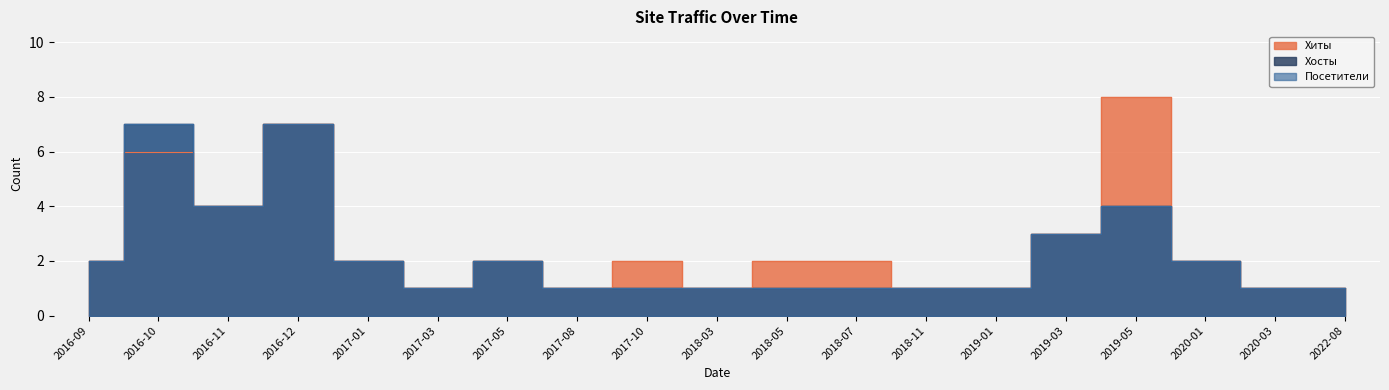

True or false: Хиты and Посетители intersect in this chart.

False